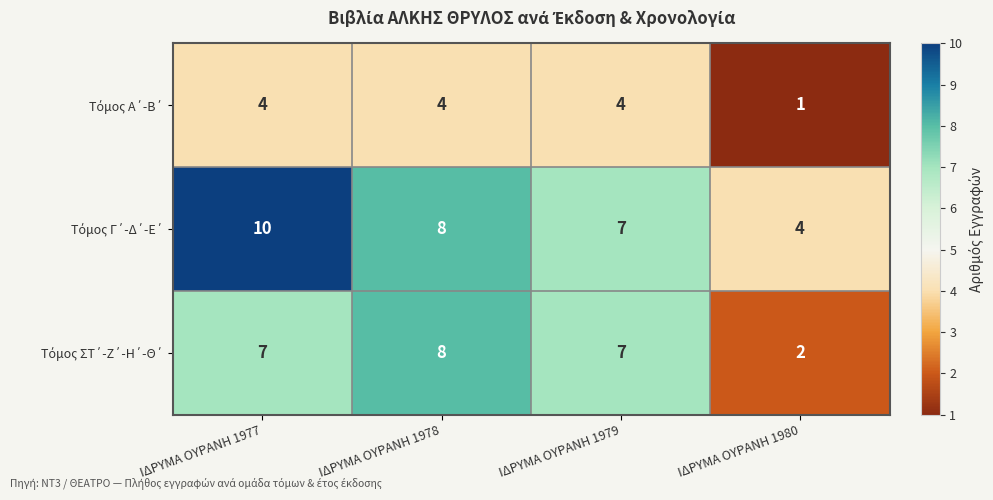

Which label corresponds to the smallest value in the chart?

ΙΔΡΥΜΑ ΟΥΡΑΝΗ 1980